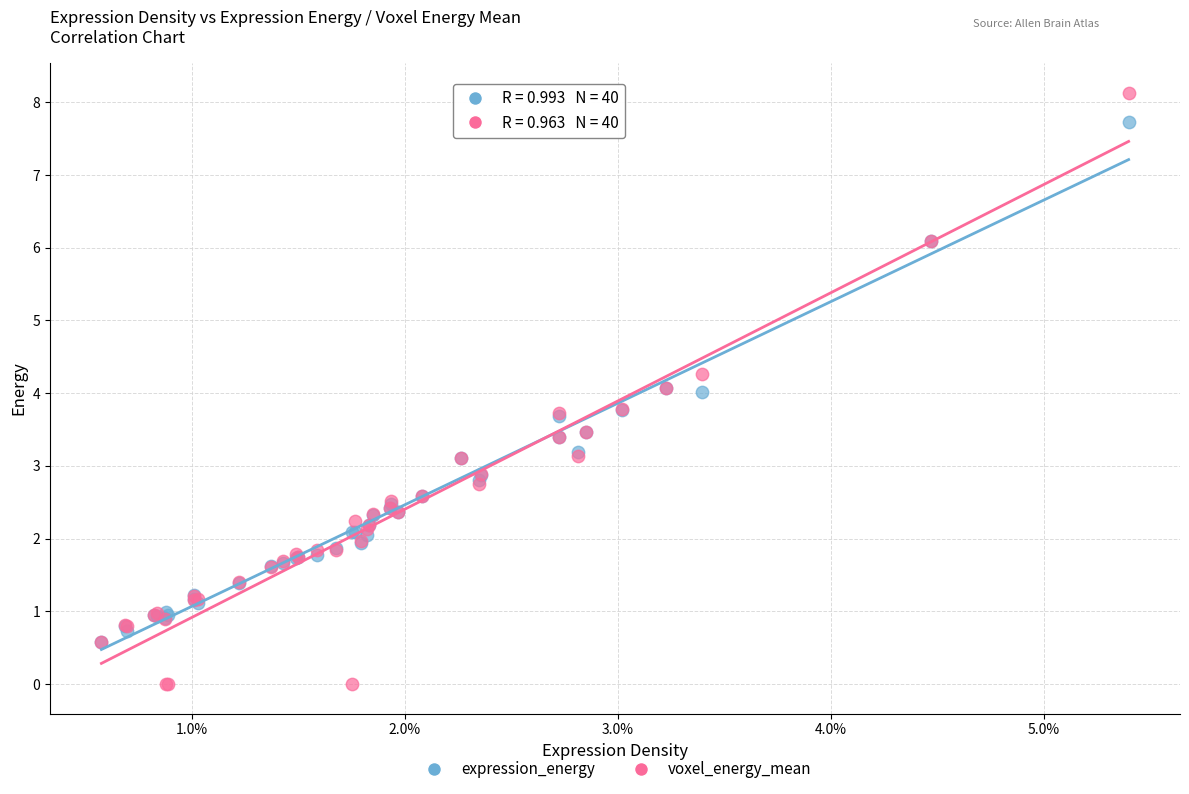

What are all the series names shown in the legend?

expression_energy, voxel_energy_mean